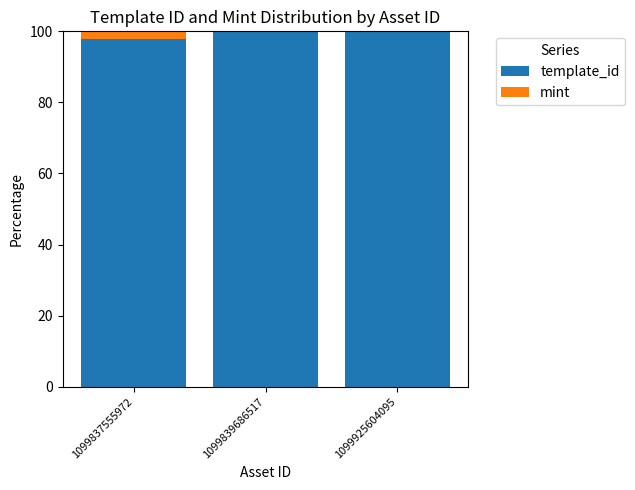

What is the maximum value for template_id?

100.0